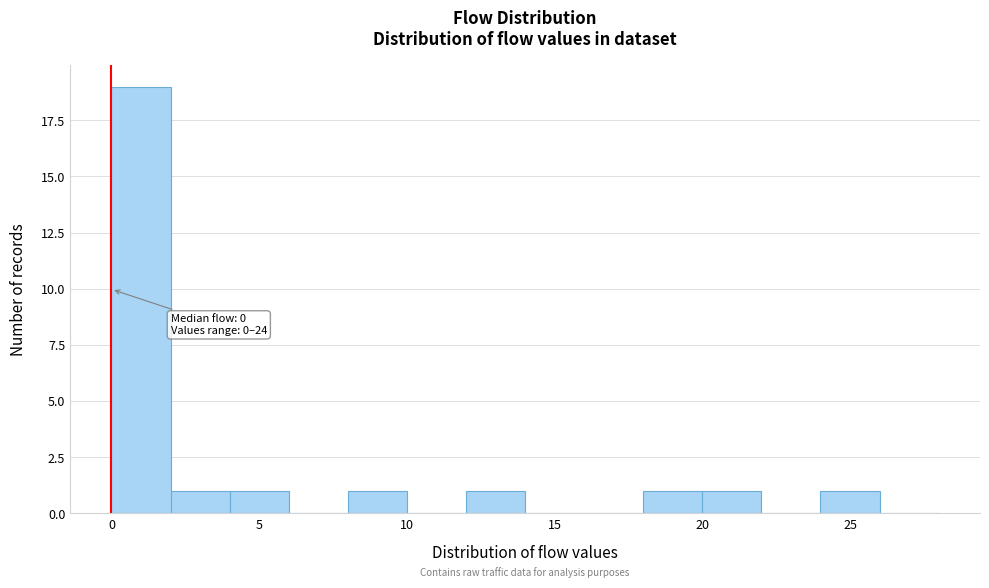

Over which range of the x-axis is the bar tallest?

0 to 2